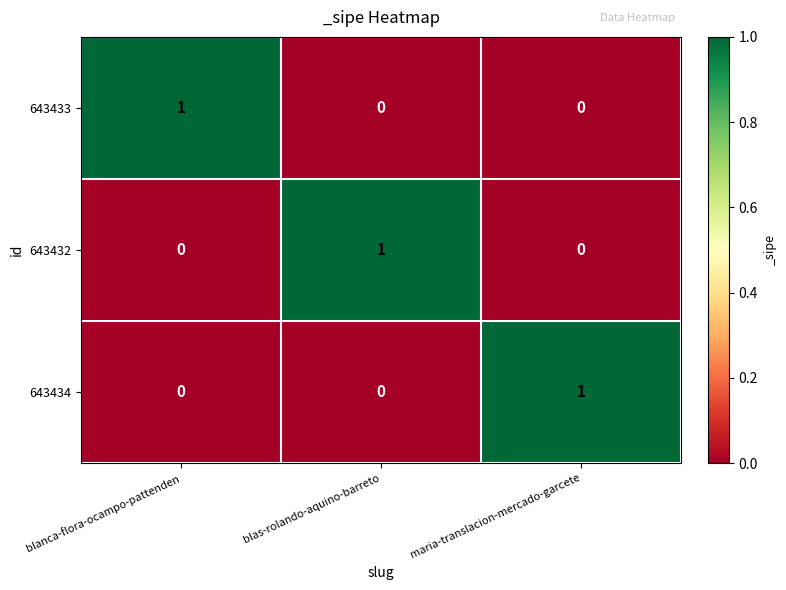

At how many categories does at least one series exceed 0?

3